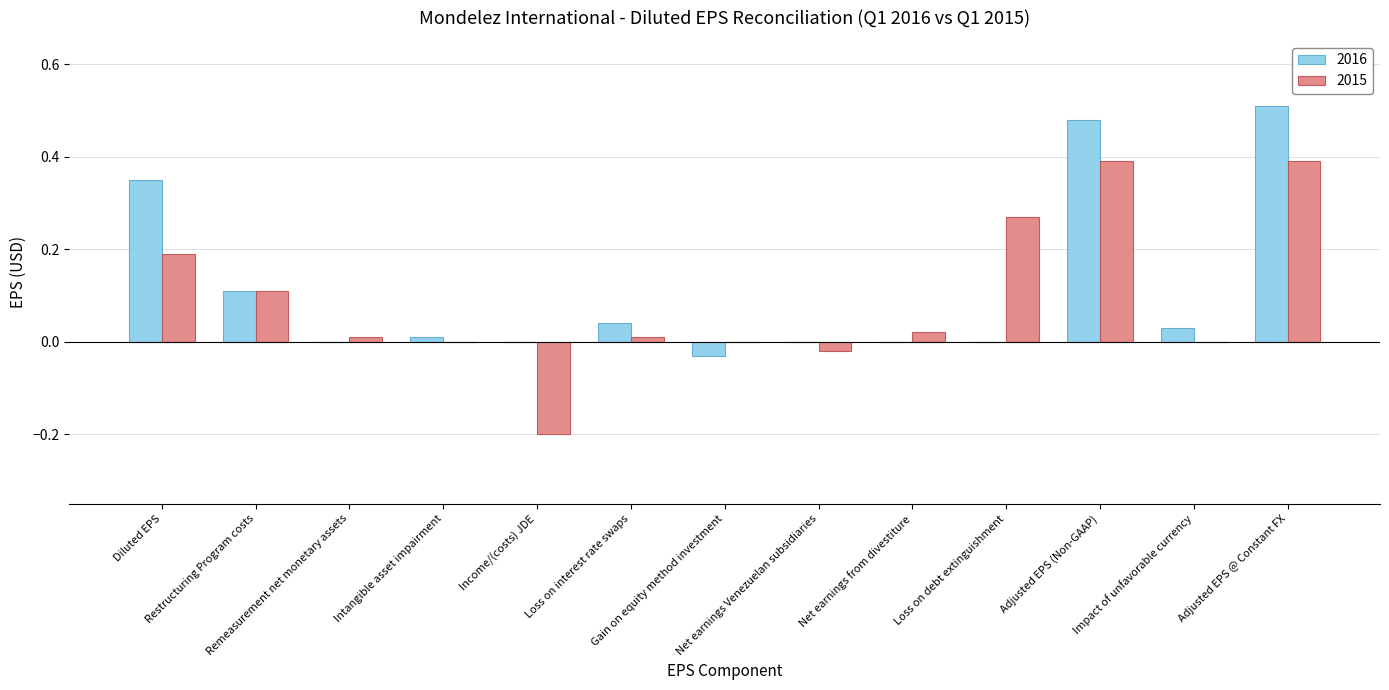

Is it true that 2015 equals 0.0 at Loss on interest rate swaps?

True